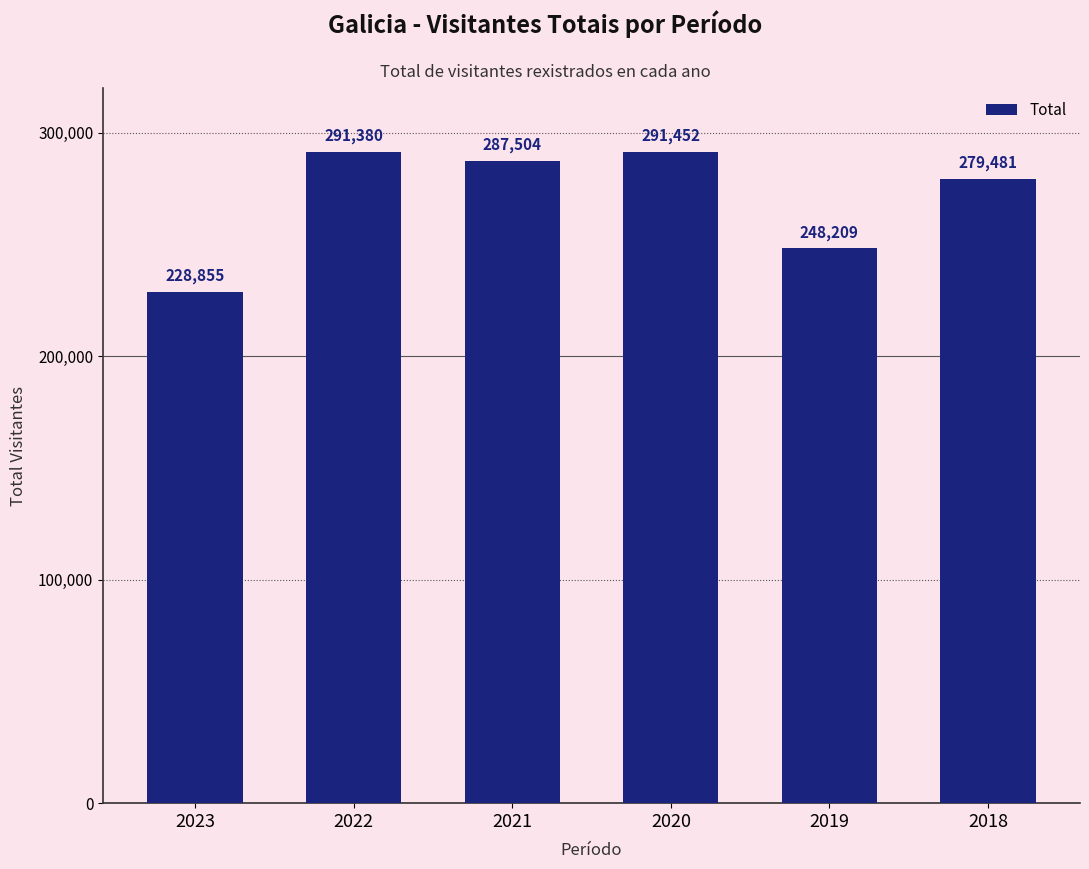

At which category does the chart reach its peak across all series?

2020